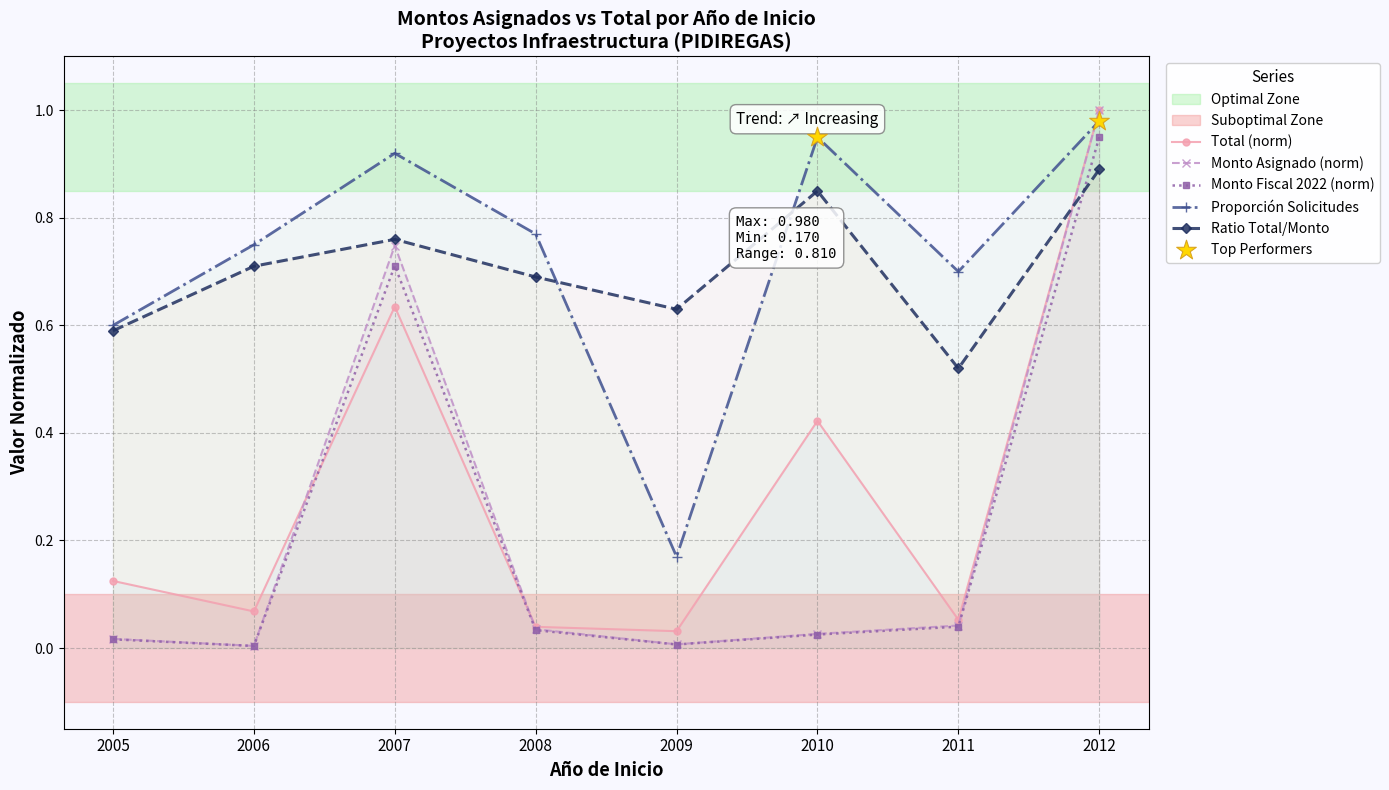

Which series has the largest total across all categories?

Proporción Solicitudes